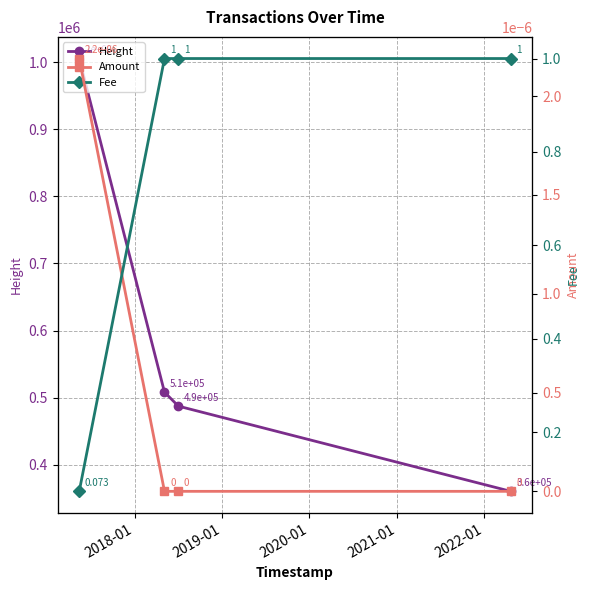

What is the value of the Height point at the 2nd from the left?

508159